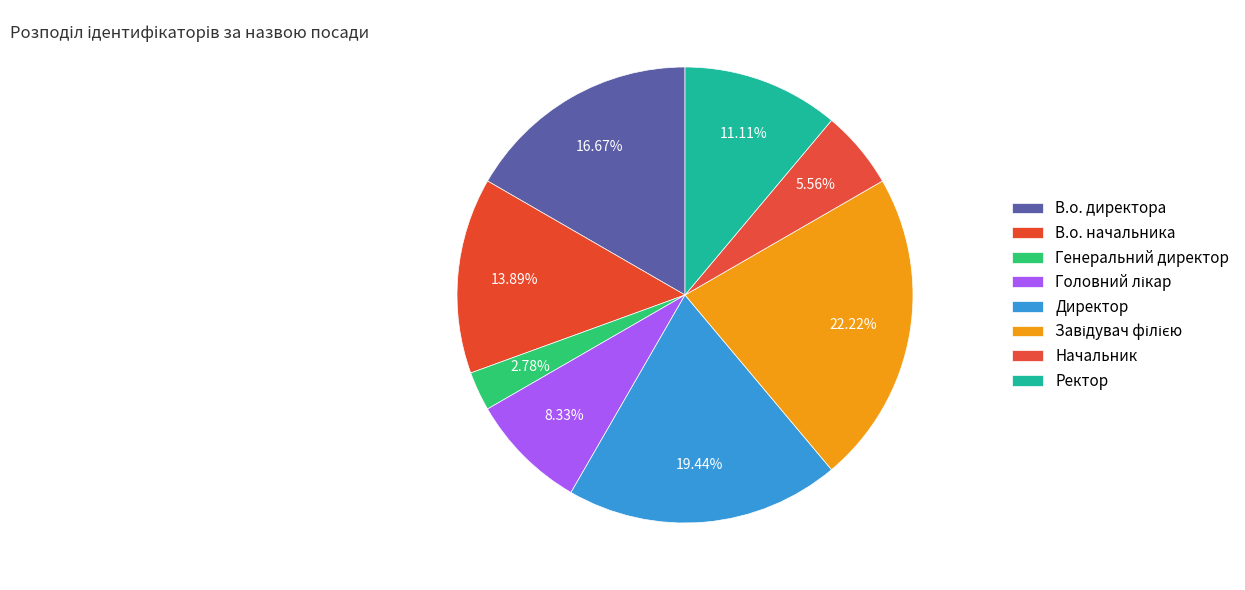

Does Начальник account for over 50% of the chart?

No